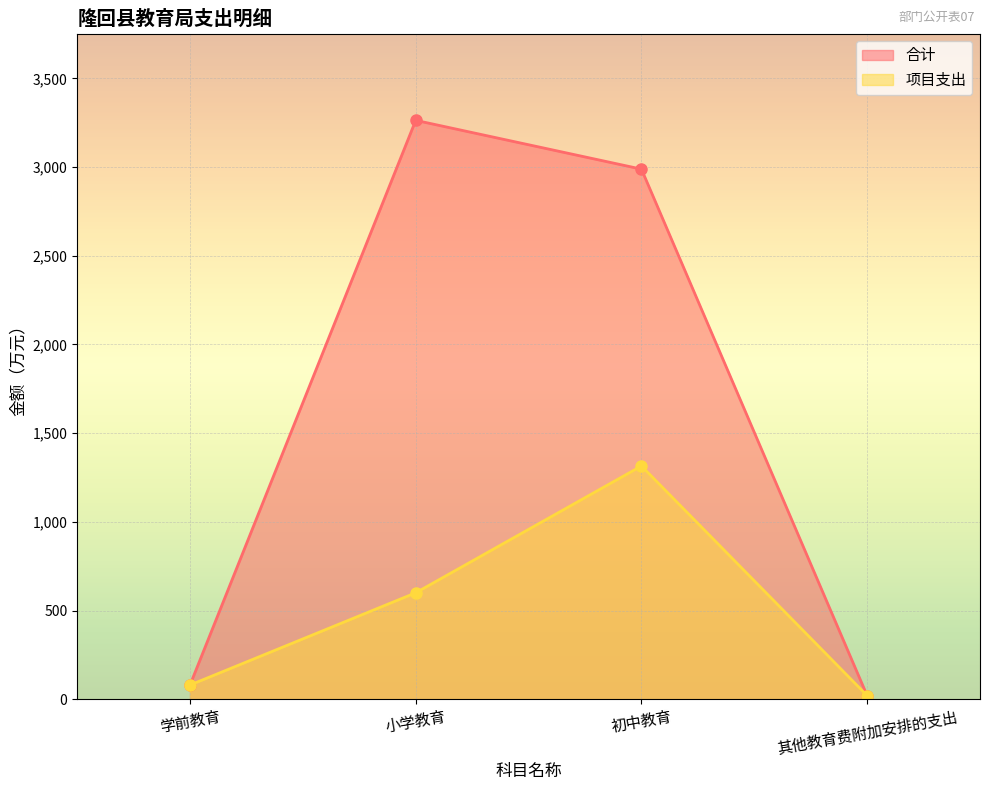

Reading right to left, what are all the values shown in this chart?

合计: 20.0	2988.6	3263.7	80.0
项目支出: 20.0	1315.0	600.0	80.0